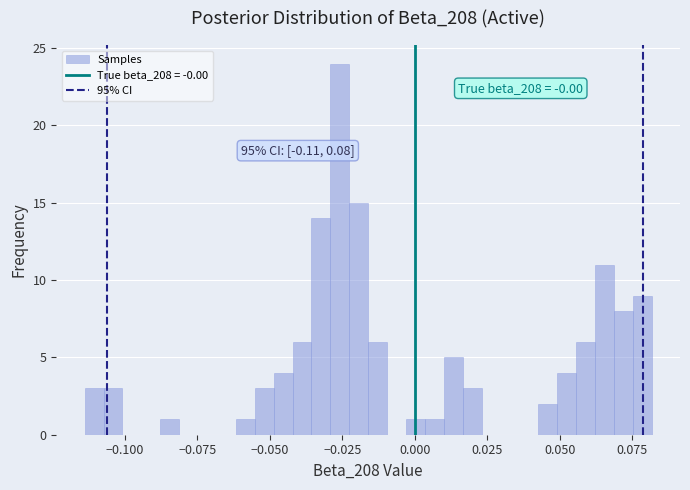

Around what value on the x-axis is the tallest bar? Give the approximate position of its centre, as read against the axis.

-0.025